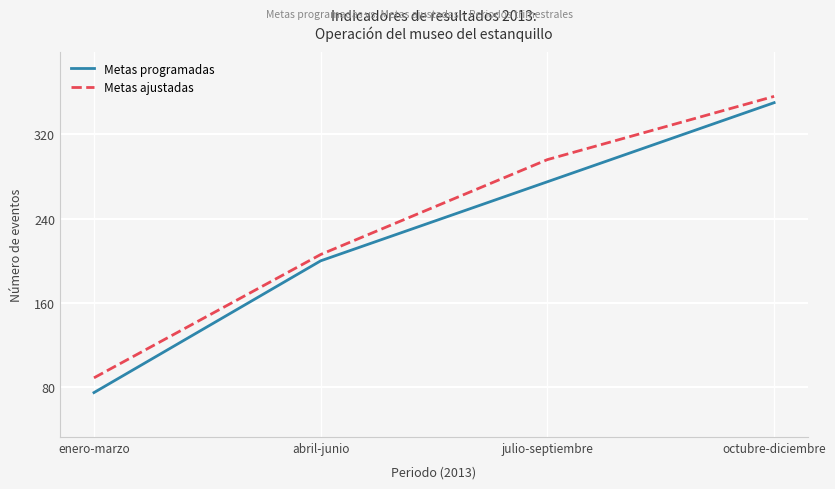

Rank the series by their maximum value, from lowest to highest.

Metas programadas, Metas ajustadas